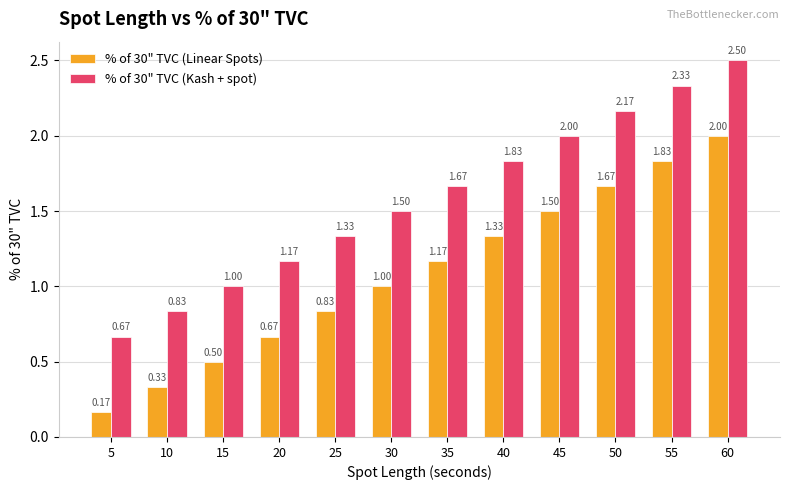

What is the difference between the highest and lowest values at 45?

0.5